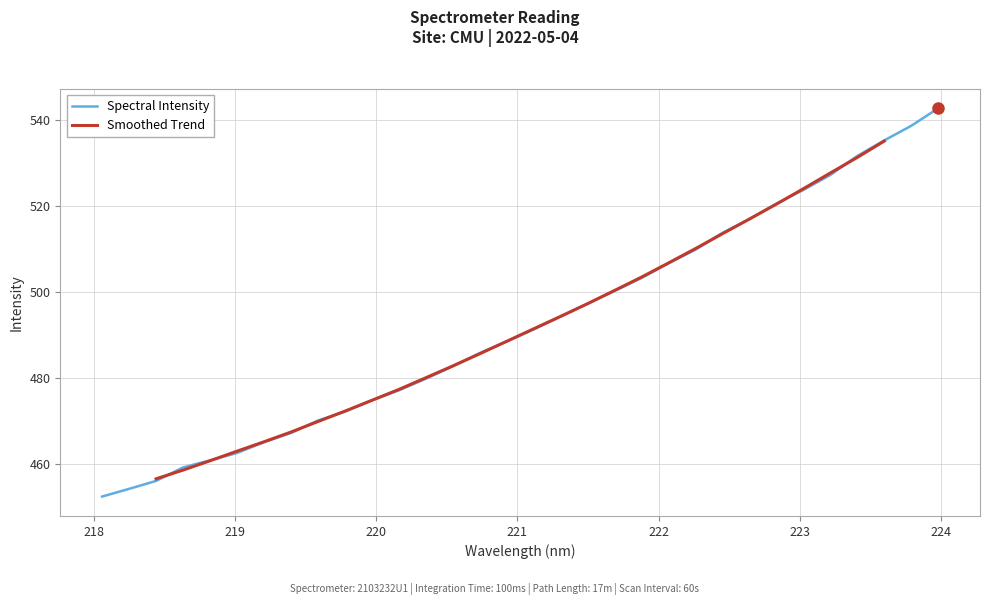

Between 223.408 and 220.1623, which is larger?

223.408